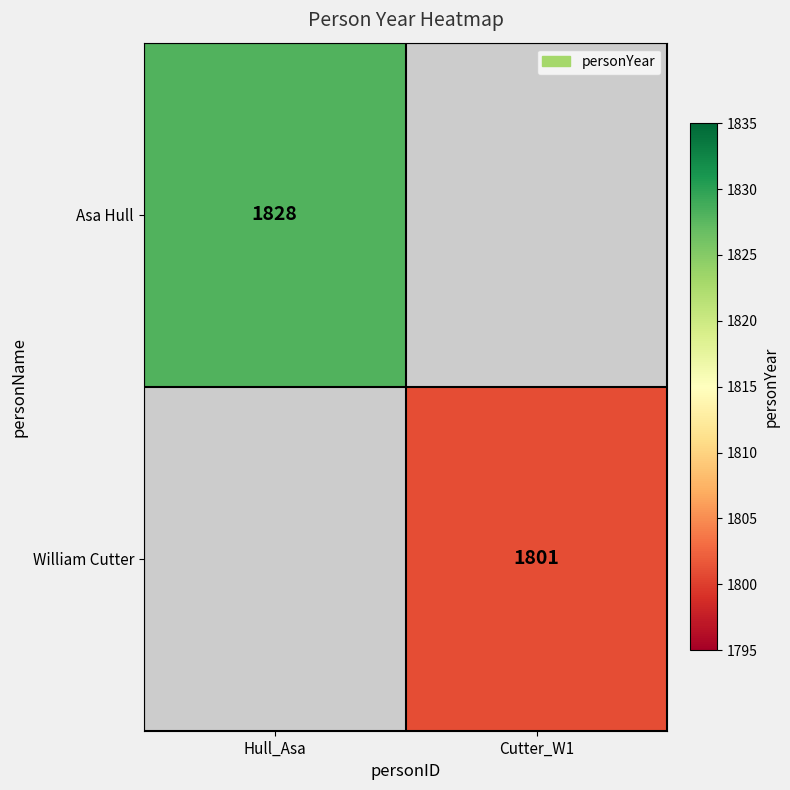

True or false: William Cutter has a value of 1801 at Cutter_W1.

True